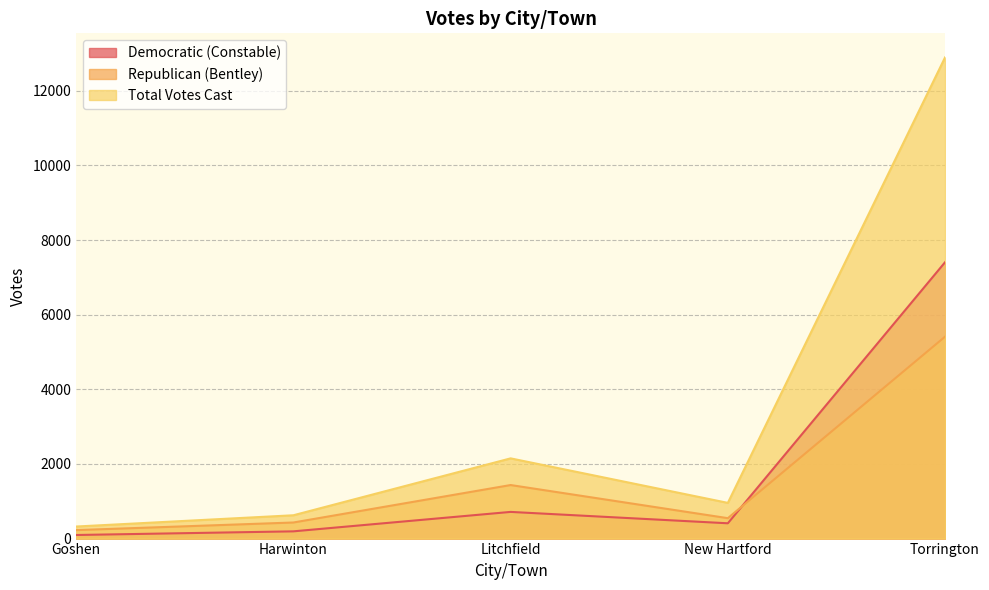

What is the difference between the maximum and minimum values in the Total Votes Cast series?

12574